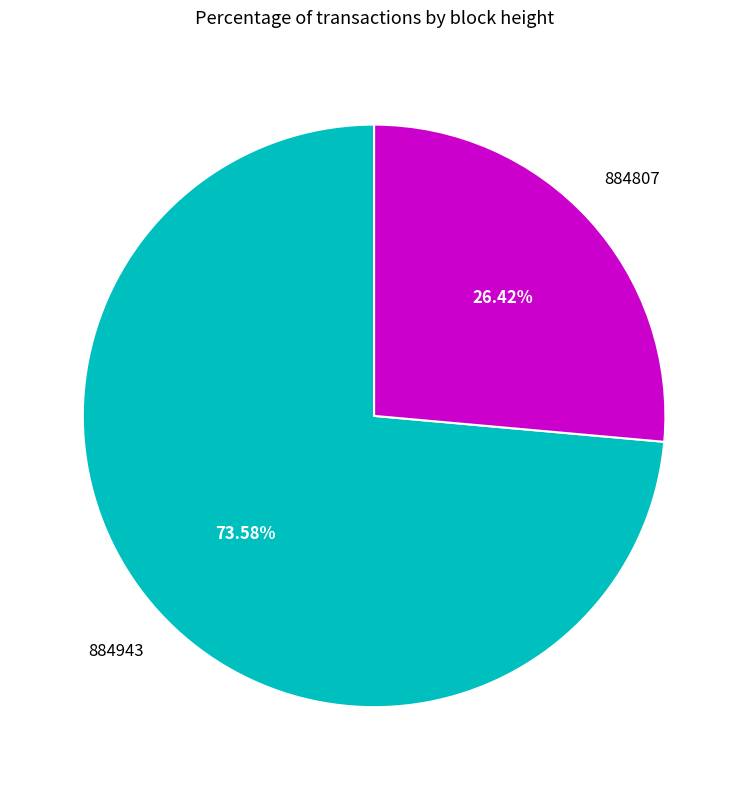

Is there a majority slice in this chart?

Yes